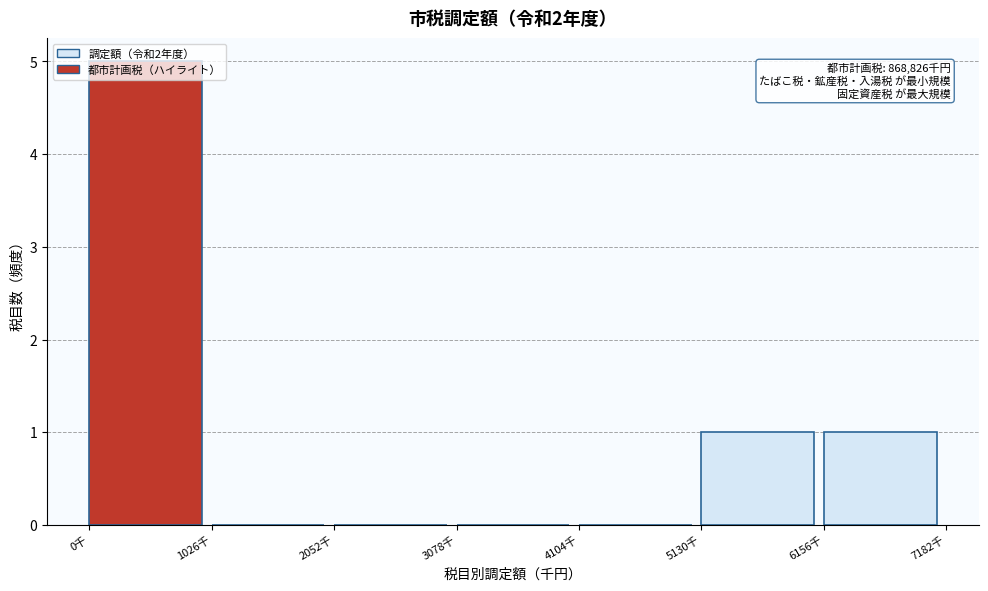

Between 6156千 and 0千, which is larger?

0千